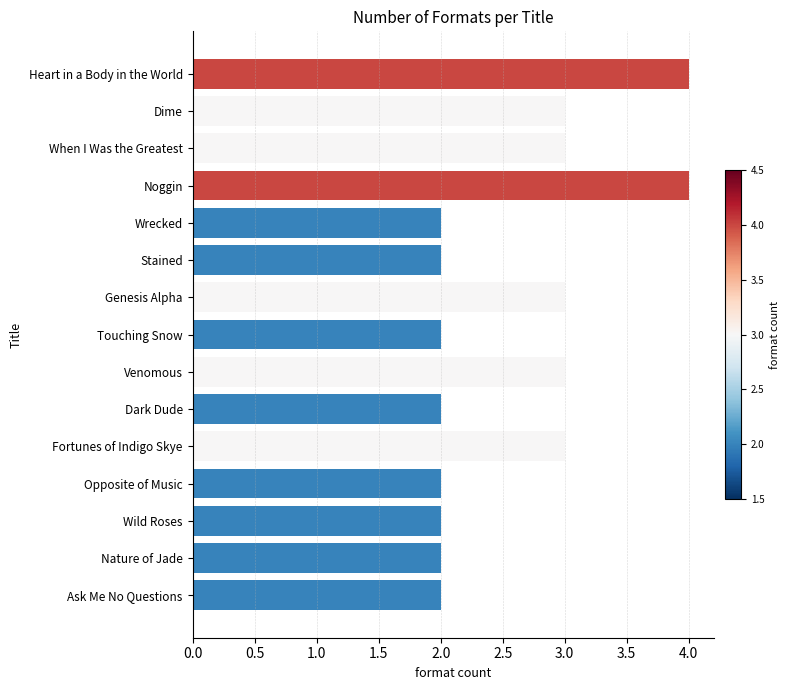

Reading bottom to top, list all the values displayed in this chart.

2	2	2	2	3	2	3	2	3	2	2	4	3	3	4